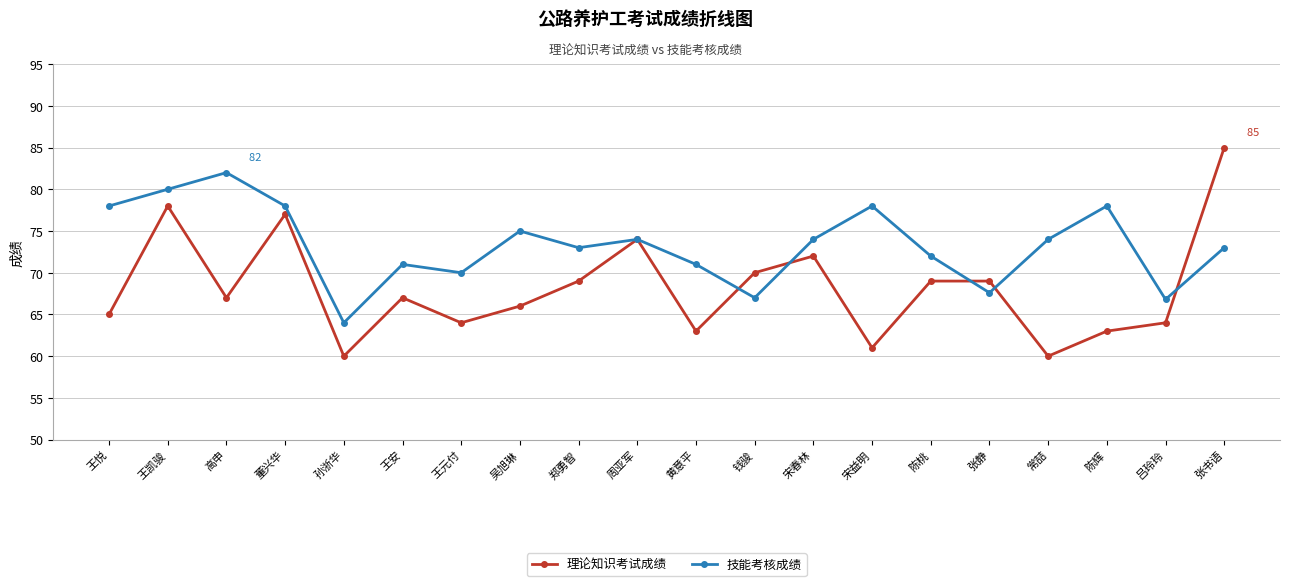

Reading left to right, what are all the values shown in this chart?

理论知识考试成绩: 王悦=65.0	王凯骏=78.0	高申=67.0	董兴华=77.0	孙浙华=60.0	王安=67.0	王元付=64.0	吴旭琳=66.0	郑勇智=69.0	周亚军=74.0	黄意平=63.0	钱骏=70.0	宋春林=72.0	宋益明=61.0	陈桃=69.0	张静=69.0	常喆=60.0	陈辉=63.0	吕玲玲=64.0	张书语=85.0
技能考核成绩: 王悦=78.0	王凯骏=80.0	高申=82.0	董兴华=78.0	孙浙华=64.0	王安=71.0	王元付=70.0	吴旭琳=75.0	郑勇智=73.0	周亚军=74.0	黄意平=71.0	钱骏=67.0	宋春林=74.0	宋益明=78.0	陈桃=72.0	张静=67.6	常喆=74.0	陈辉=78.0	吕玲玲=66.8	张书语=73.0